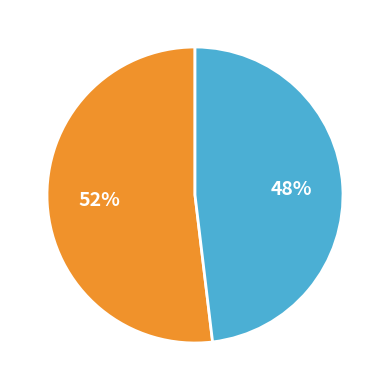

How many slices are in this pie chart?

2